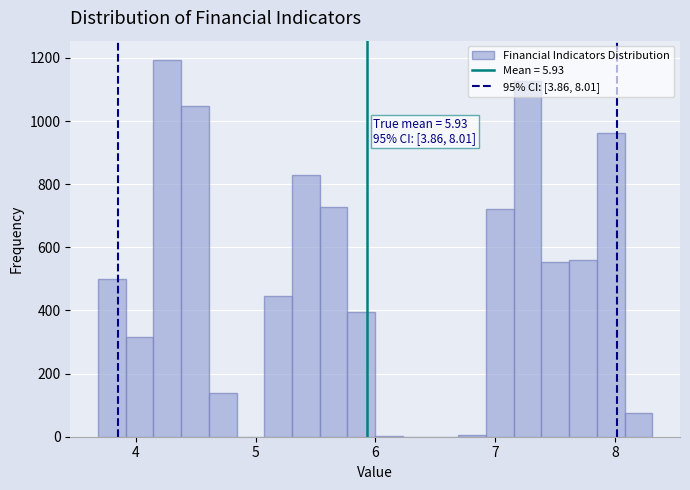

Around what value on the x-axis is the tallest bar? Give the approximate position of its centre, as read against the axis.

4.3